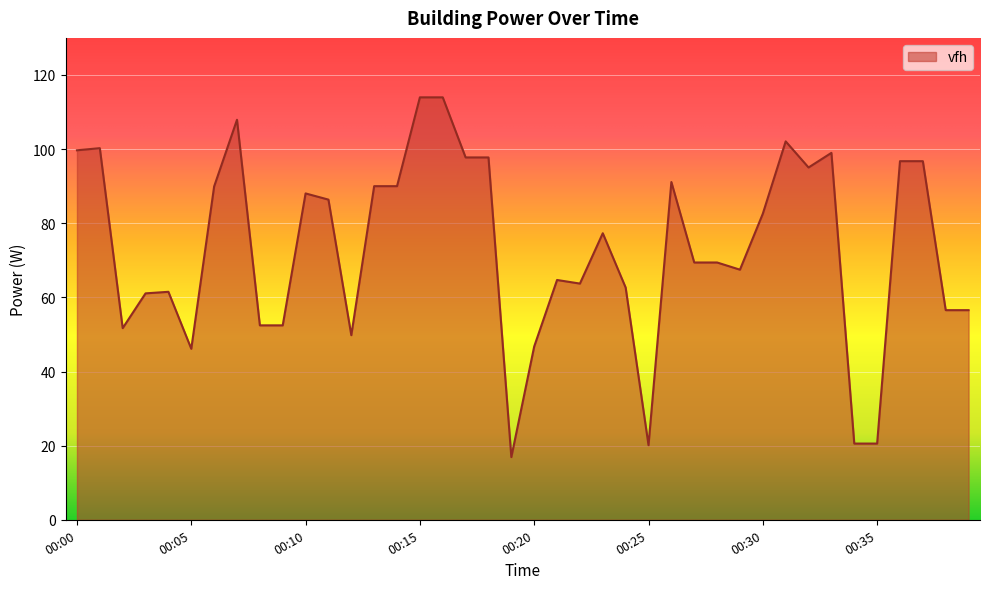

How many values exceed 77?

20